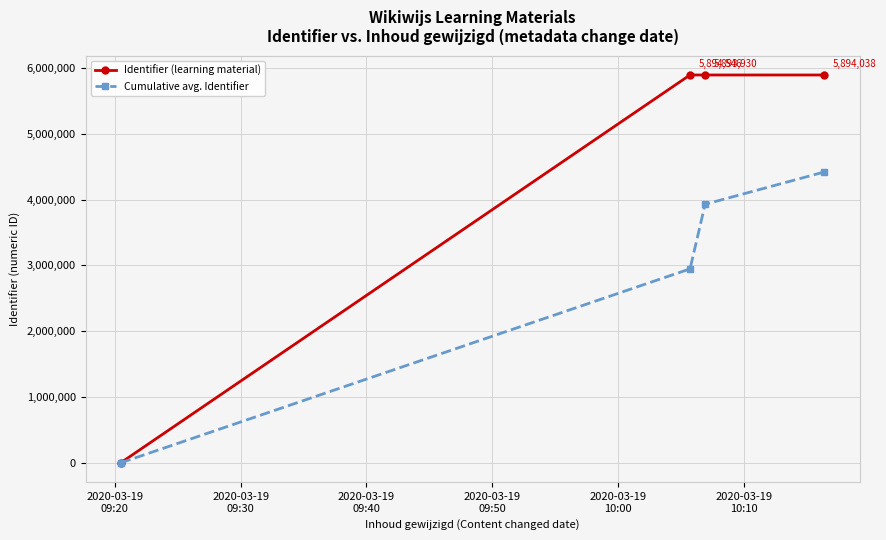

What is the maximum value shown in the chart?

5894546.0